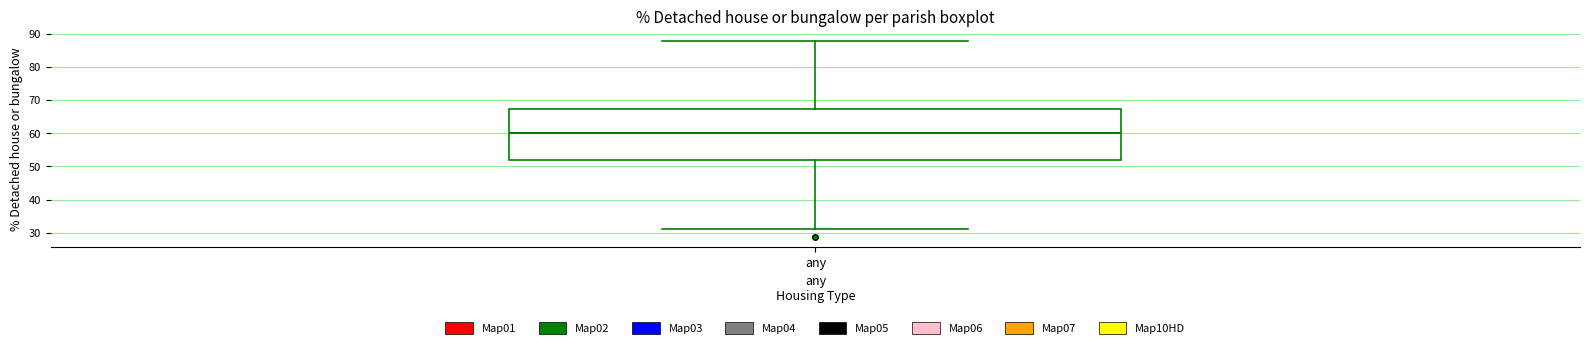

Transcribe this box plot: give where the median line is, the range the box spans, and where the two whiskers end, as read against the y-axis. The values are not printed on the chart, so give them approximately, as read against the axis.

median 60, box 52 to 67, whiskers 31 to 88